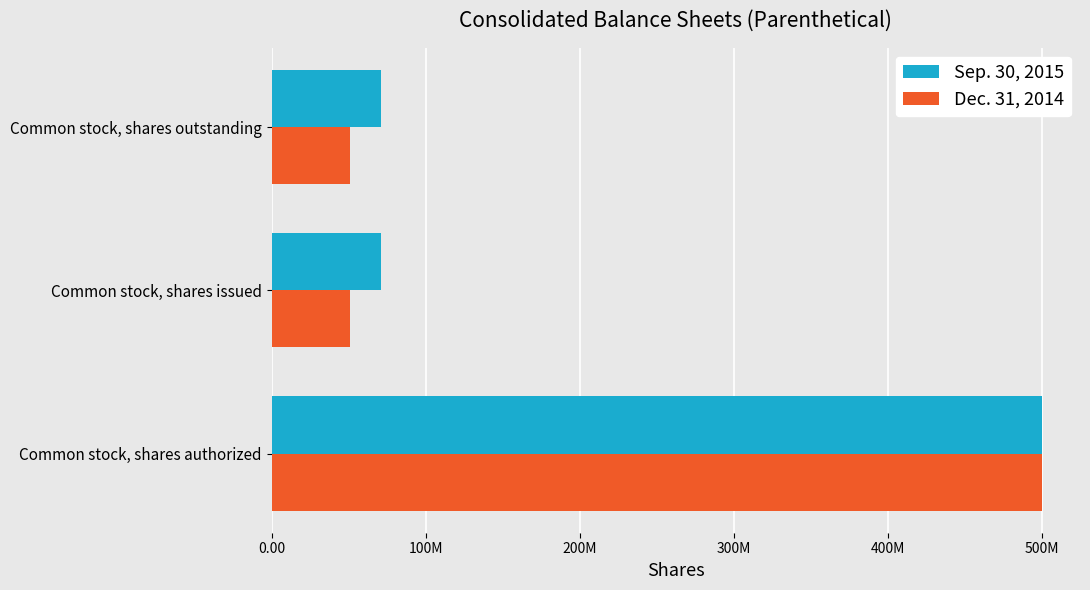

What are all the series names shown in the legend?

Sep. 30, 2015, Dec. 31, 2014